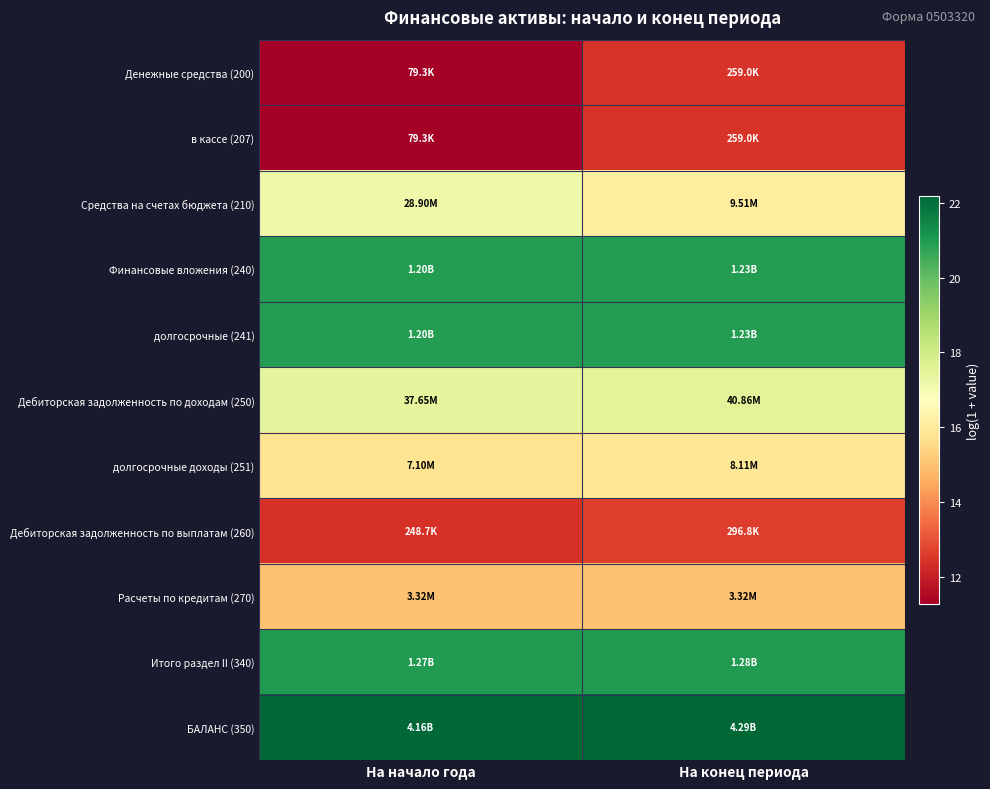

Reading left to right, what are all the values shown in this chart?

Денежные средства (200): На начало года=11.3	На конец периода=12.5
в кассе (207): На начало года=11.3	На конец периода=12.5
Средства на счетах бюджета (210): На начало года=17.2	На конец периода=16.1
Финансовые вложения (240): На начало года=20.9	На конец периода=20.9
долгосрочные (241): На начало года=20.9	На конец периода=20.9
Дебиторская задолженность по доходам (250): На начало года=17.4	На конец периода=17.5
долгосрочные доходы (251): На начало года=15.8	На конец периода=15.9
Дебиторская задолженность по выплатам (260): На начало года=12.4	На конец периода=12.6
Расчеты по кредитам (270): На начало года=15.0	На конец периода=15.0
Итого раздел II (340): На начало года=21.0	На конец периода=21.0
БАЛАНС (350): На начало года=22.1	На конец периода=22.2